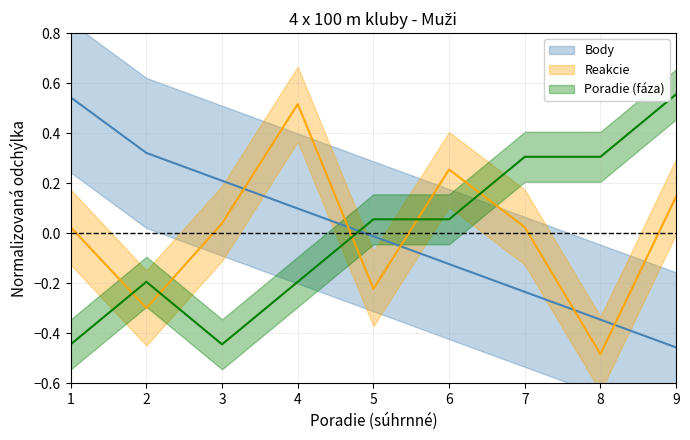

What is the value of the Poradie (faza) point at the 2nd from the left?

-0.2